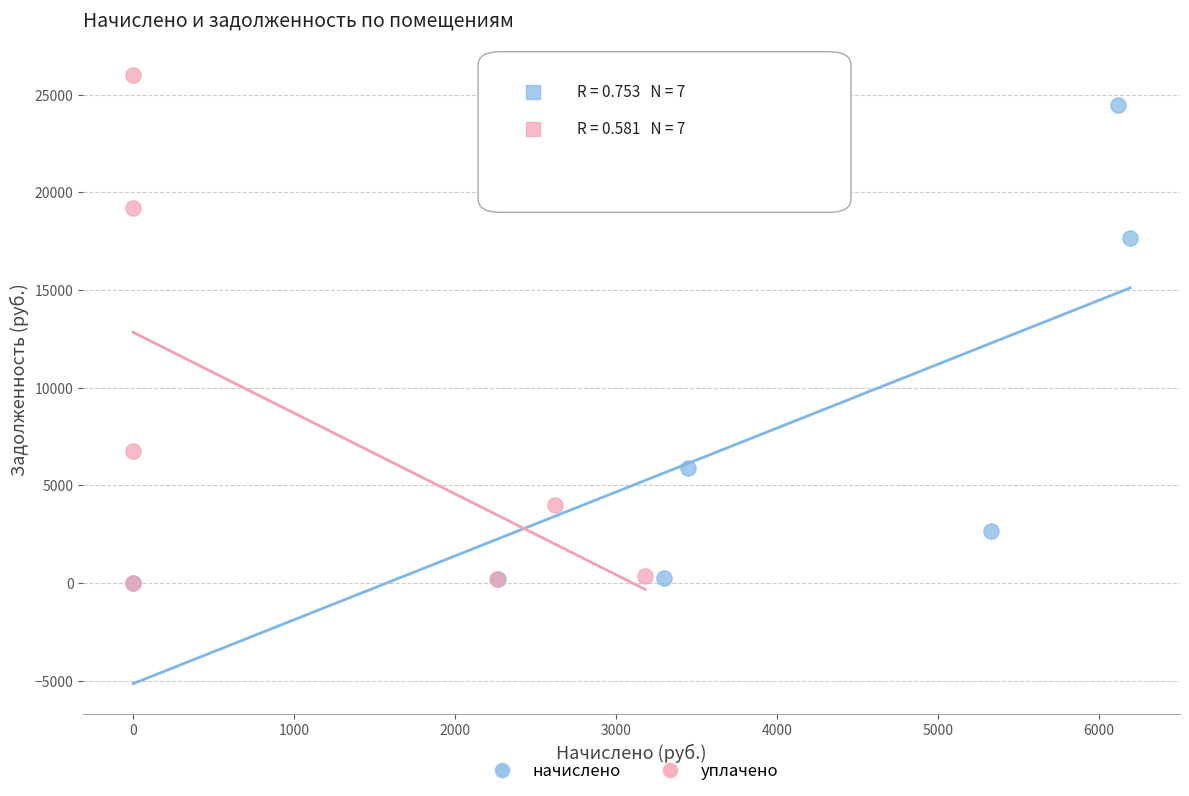

What are all the series names shown in the legend?

начислено, уплачено